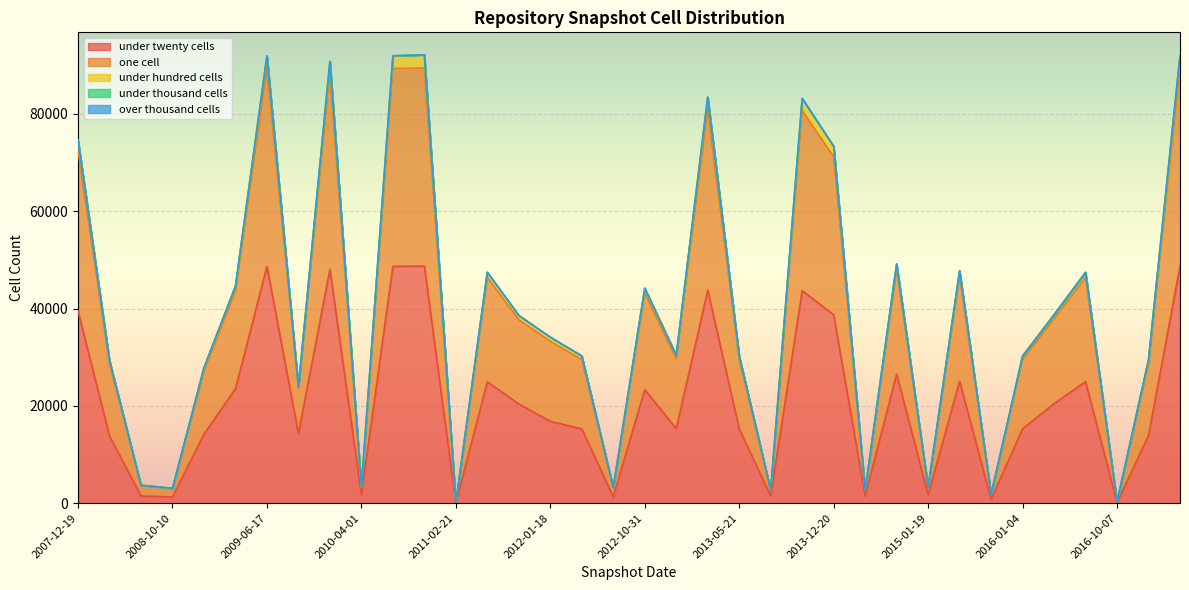

What is the maximum value shown in the chart?

92175